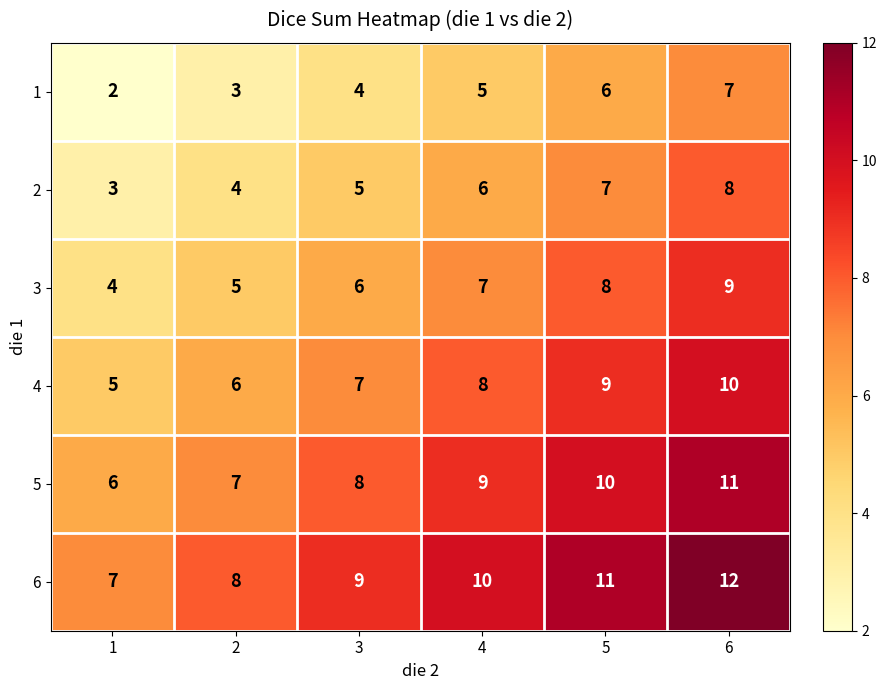

What is the minimum value shown in the chart?

2